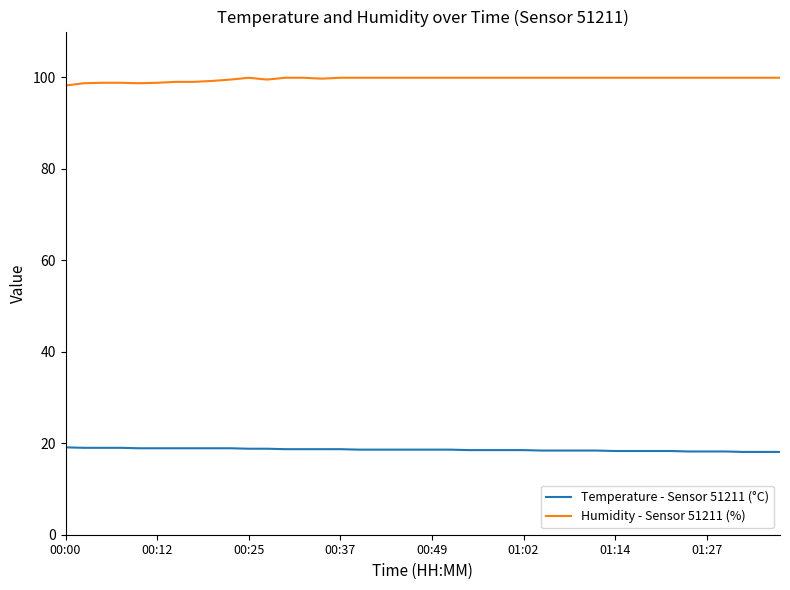

What is the average value of the Humidity - Sensor 51211 (%) series?

99.6